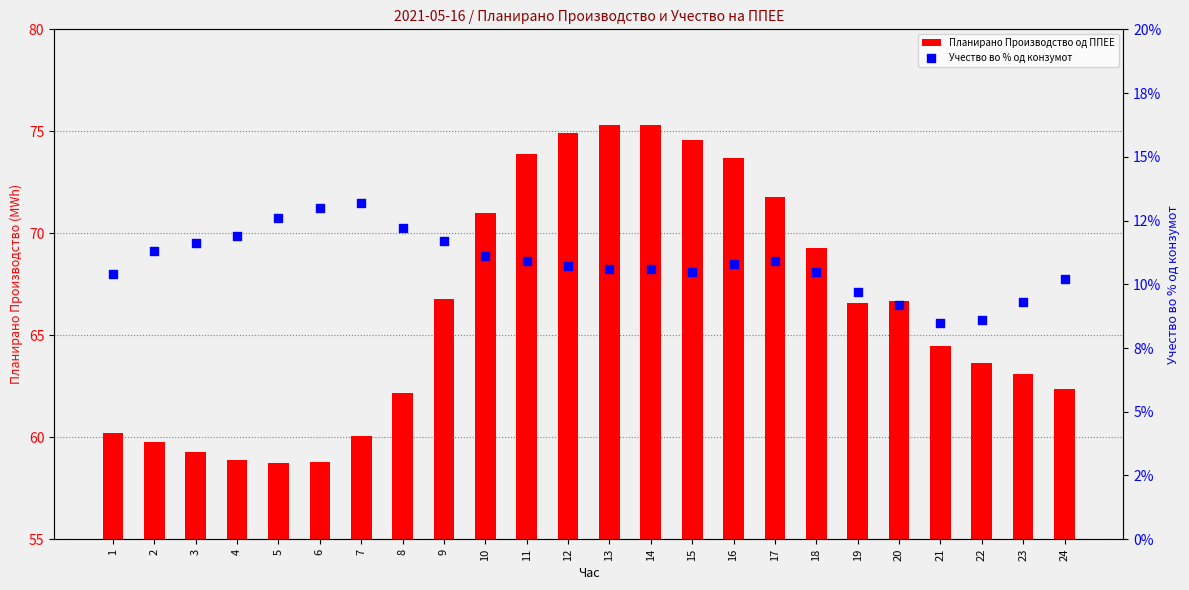

Which series contains the lowest Y value?

Учество во % од конзумот